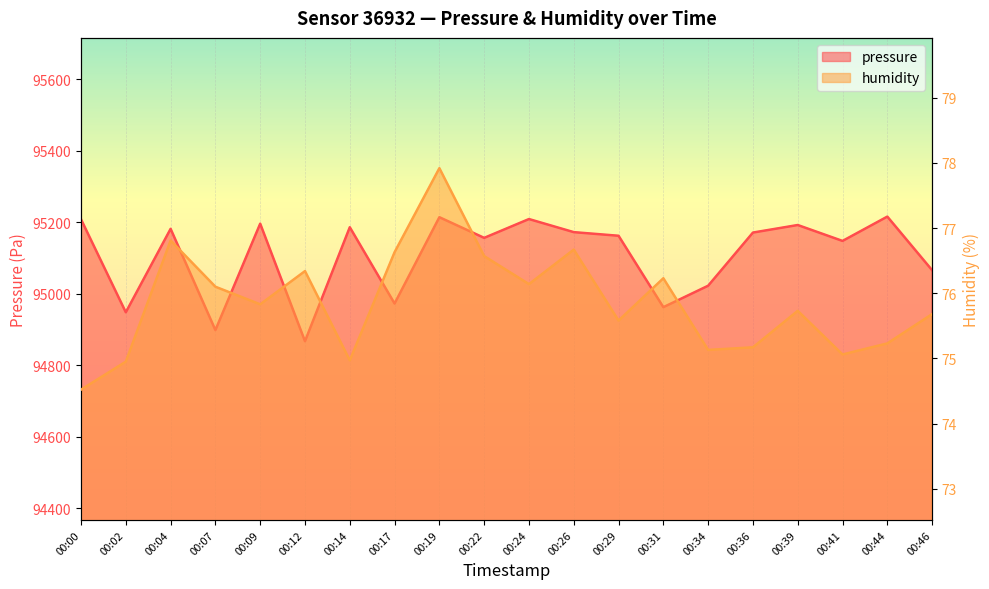

What is the minimum value for humidity?

74.5